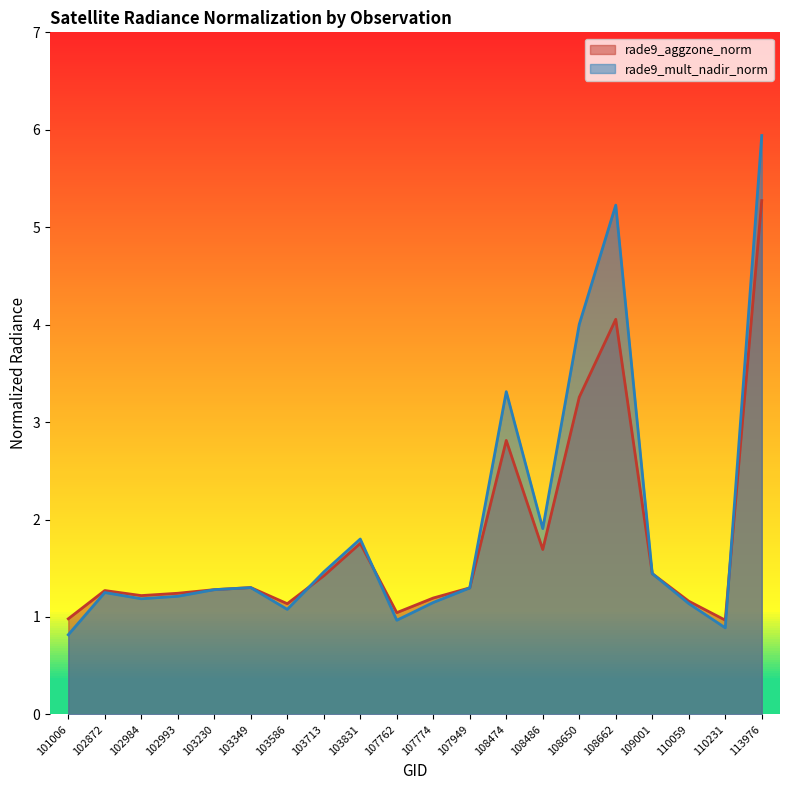

Reading left to right, what are all the values shown in this chart?

rade9_aggzone_norm: 101006=1.0	102872=1.3	102984=1.2	102993=1.2	103230=1.3	103349=1.3	103586=1.1	103713=1.4	103831=1.8	107762=1.0	107774=1.2	107949=1.3	108474=2.8	108486=1.7	108650=3.3	108662=4.1	109001=1.4	110059=1.2	110231=1.0	113976=5.3
rade9_mult_nadir_norm: 101006=0.8	102872=1.3	102984=1.2	102993=1.2	103230=1.3	103349=1.3	103586=1.1	103713=1.5	103831=1.8	107762=1.0	107774=1.1	107949=1.3	108474=3.3	108486=1.9	108650=4.0	108662=5.2	109001=1.4	110059=1.1	110231=0.9	113976=5.9